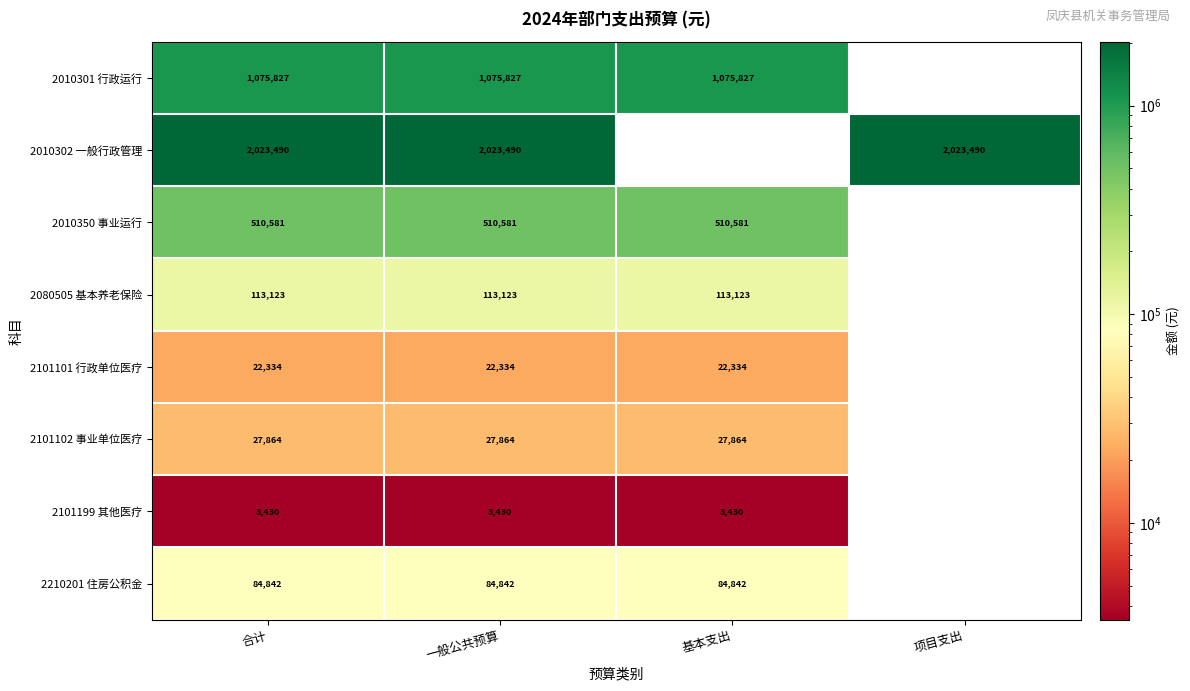

At 合计, list the series in order from largest to smallest.

2010302 一般行政管理, 2010301 行政运行, 2010350 事业运行, 2080505 基本养老保险, 2210201 住房公积金, 2101102 事业单位医疗, 2101101 行政单位医疗, 2101199 其他医疗